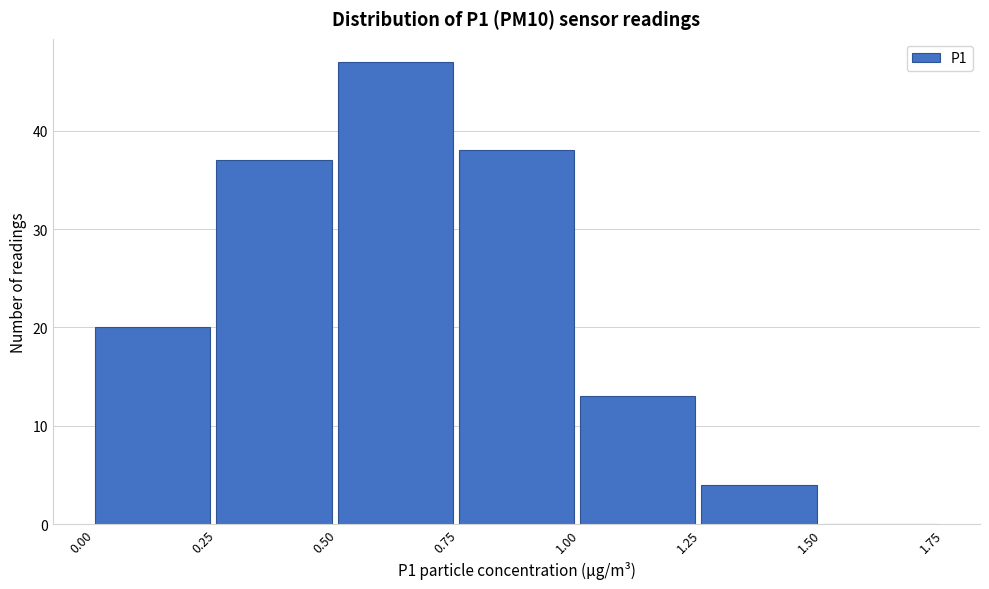

Reading left to right, list every bar in this chart as the range it spans on the x-axis followed by its height. The values are not printed on the chart, so give them approximately, as read against the axis.

0.00 to 0.25: 20
0.25 to 0.50: 37
0.50 to 0.75: 47
0.75 to 1.00: 38
1.00 to 1.25: 13
1.25 to 1.50: 4
1.50 to 1.75: 0